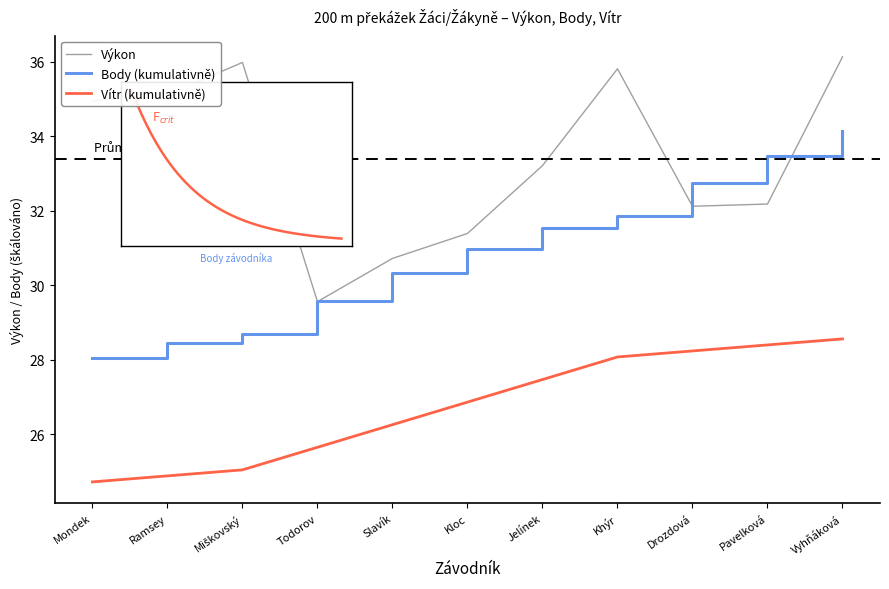

Which series has the largest range (max minus min)?

Výkon